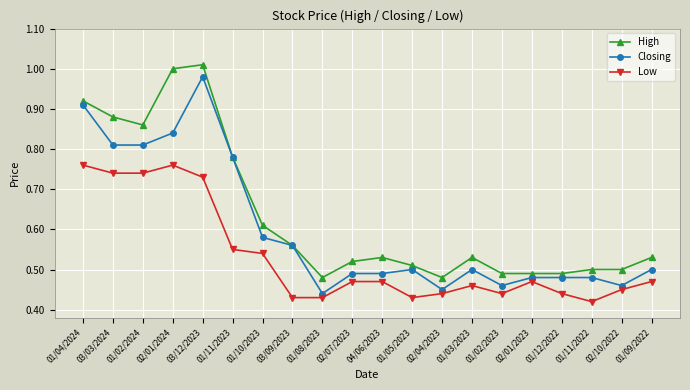

Between 01/05/2023 and 02/10/2022, which series saw the biggest shift?

Closing